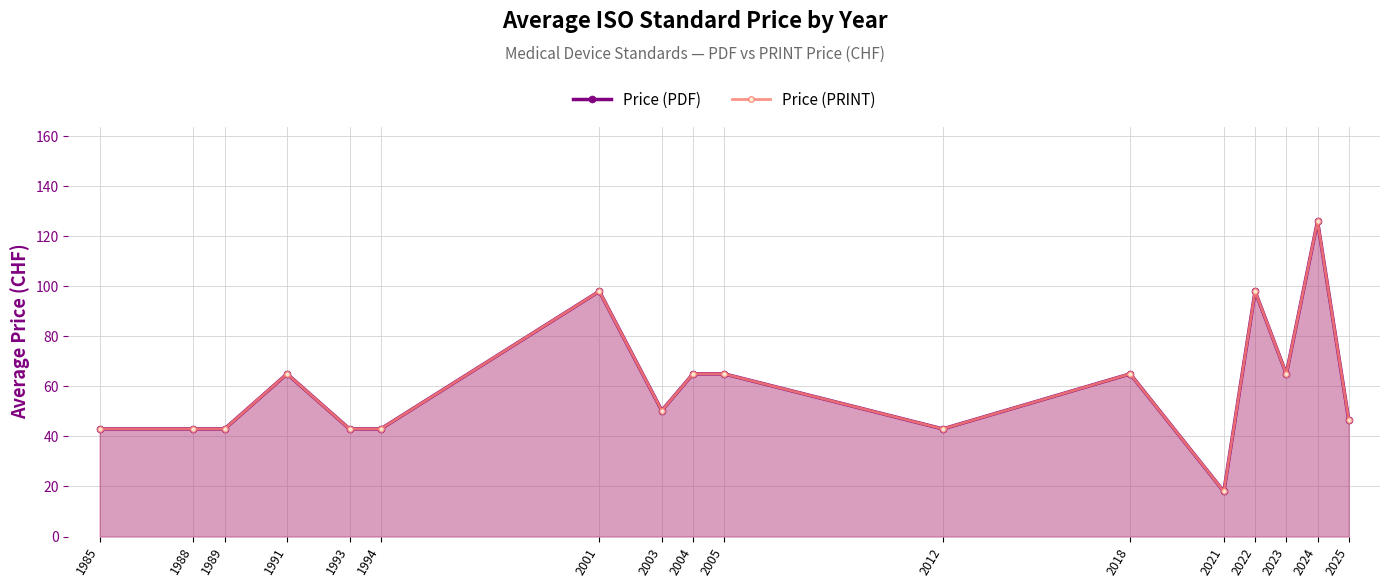

At which label is Price (PRINT) closest to 71?

1991